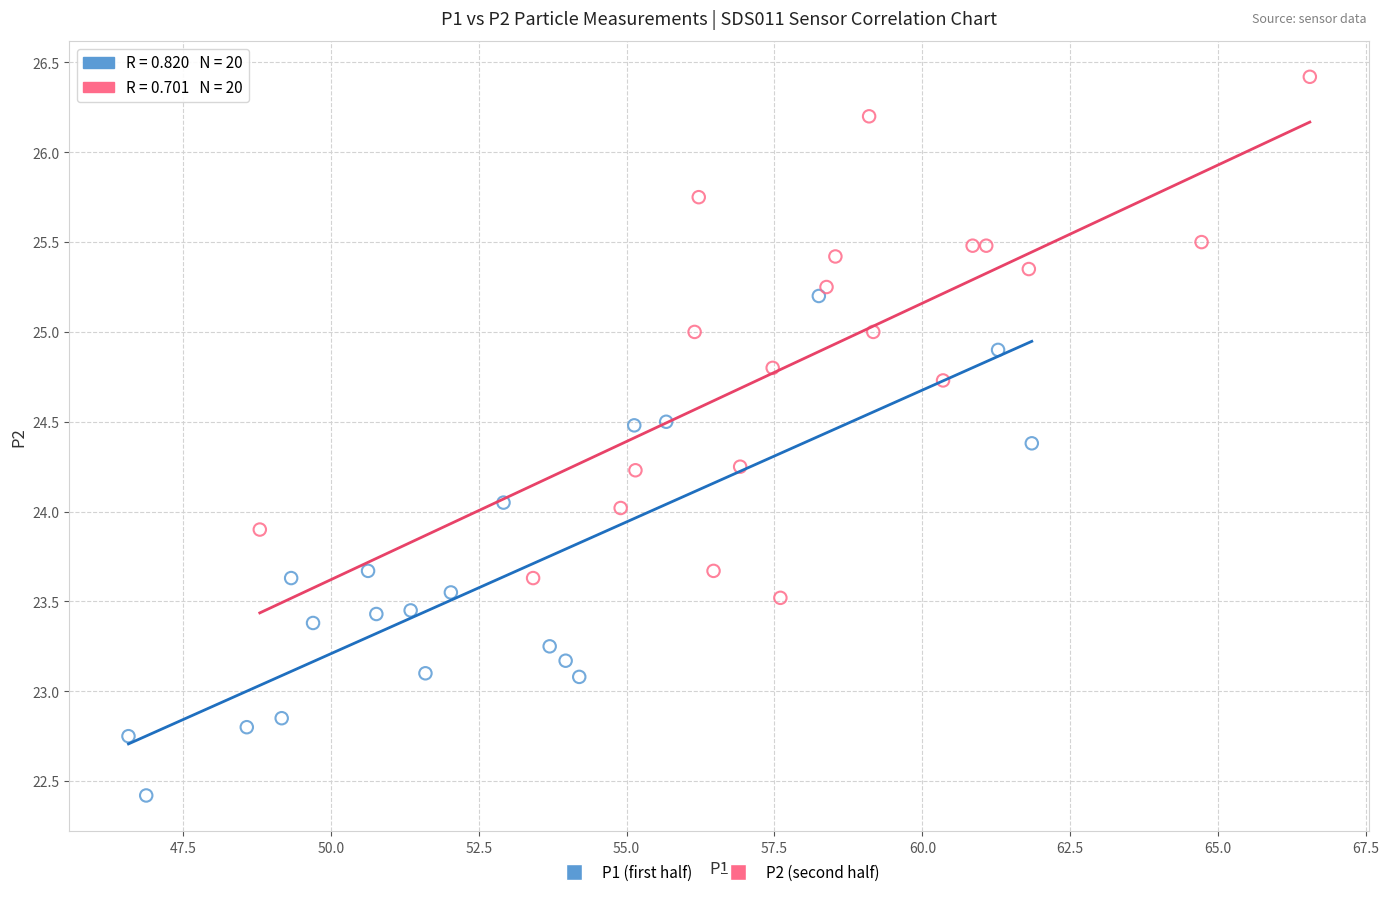

What are all the series names shown in the legend?

P1 (first half), P2 (second half)